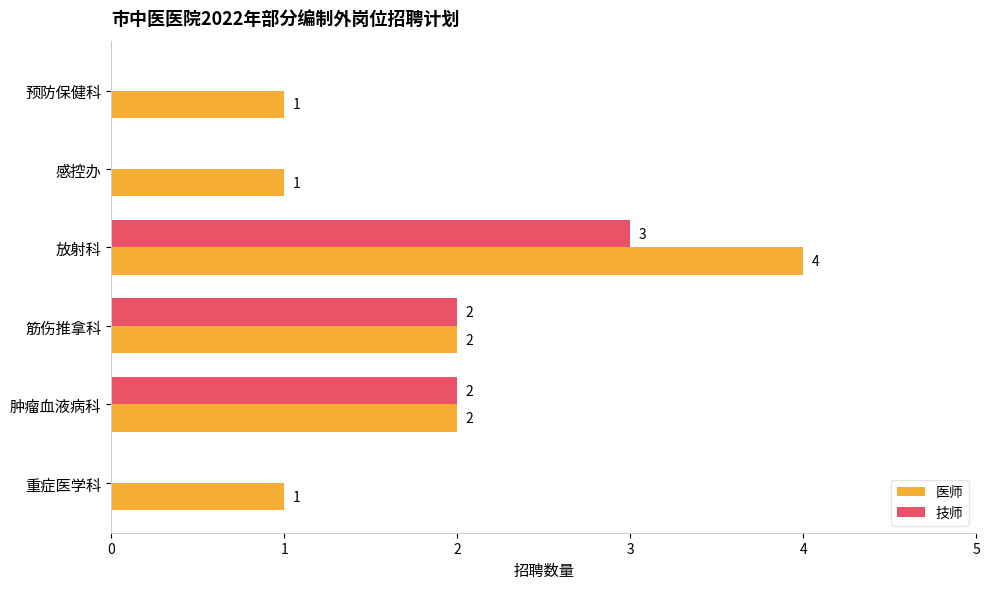

Is the value of 技师 at 重症医学科 greater than the value of 医师 at 筋伤推拿科?

No